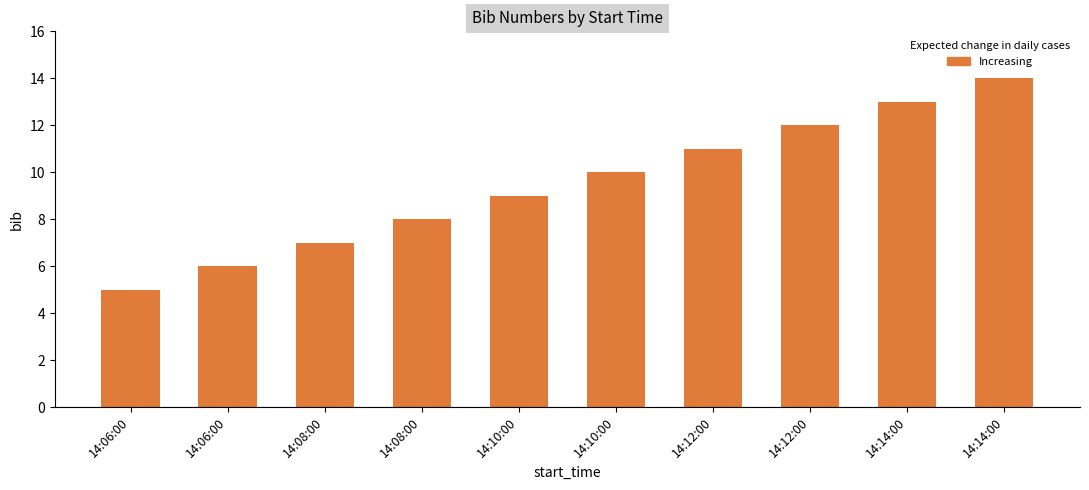

What is the label of the 5th bar from the left?

14:10:00